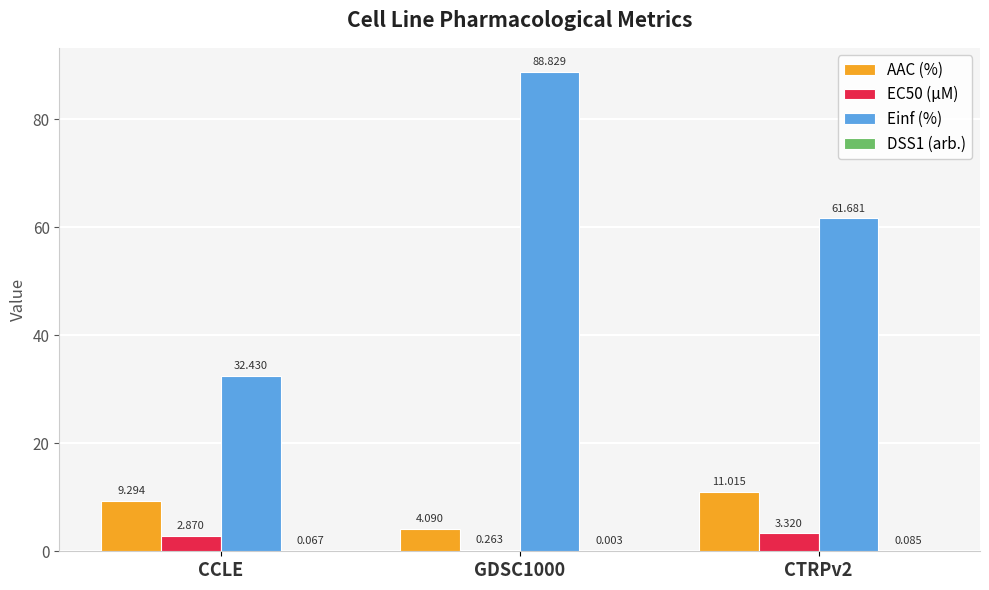

Where does the AAC (%) series first go above 9?

CCLE